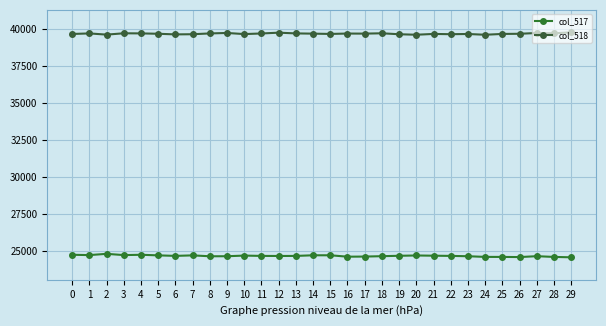

List the series in order of their peak value, highest first.

col_518, col_517